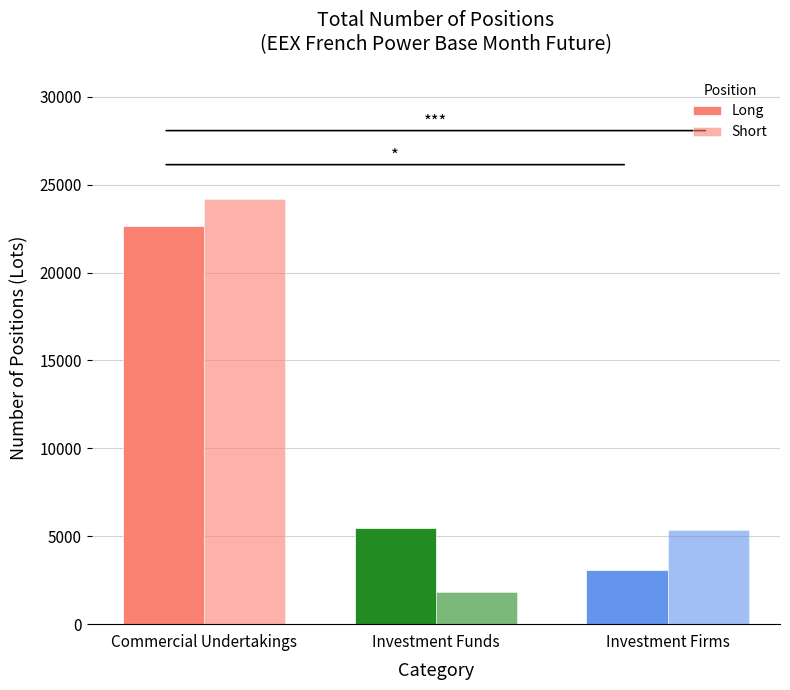

Which category has the lowest value across all series?

Investment Funds